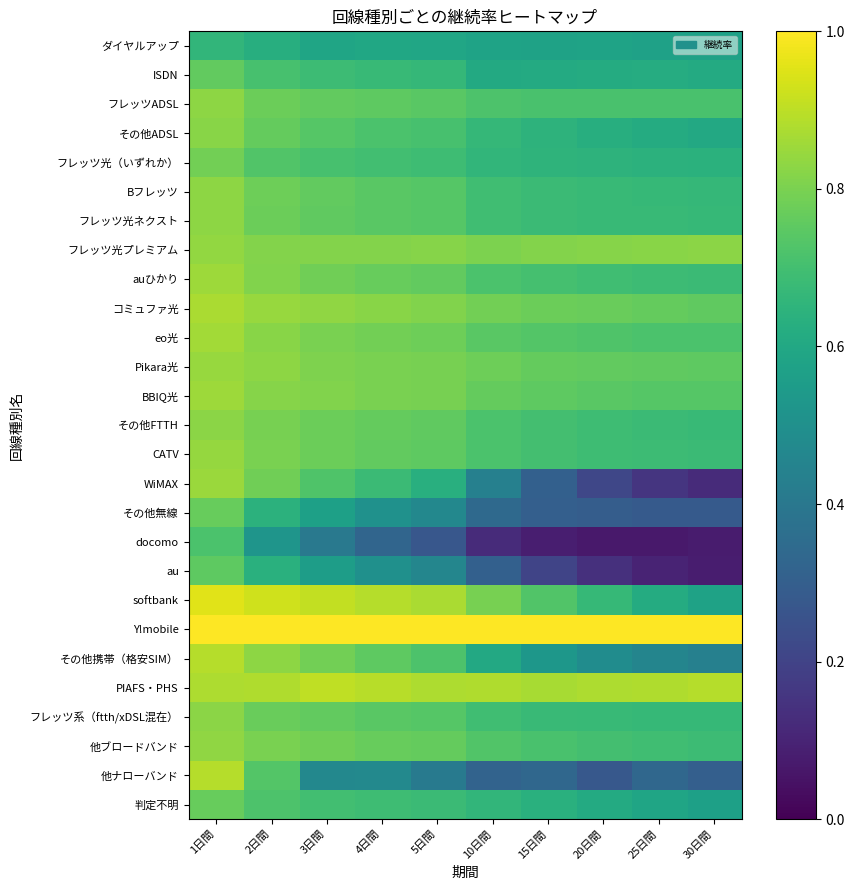

Which category has the lowest value across all series?

20日間